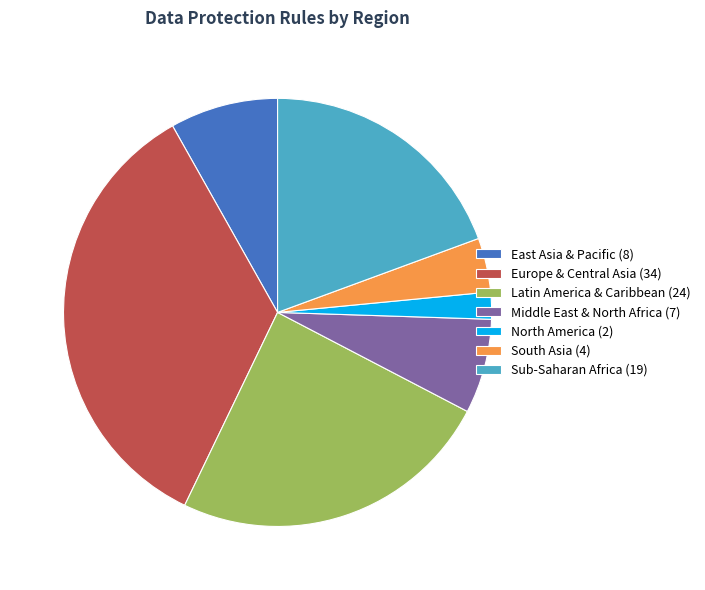

Is Middle East & North Africa the majority of the pie?

No